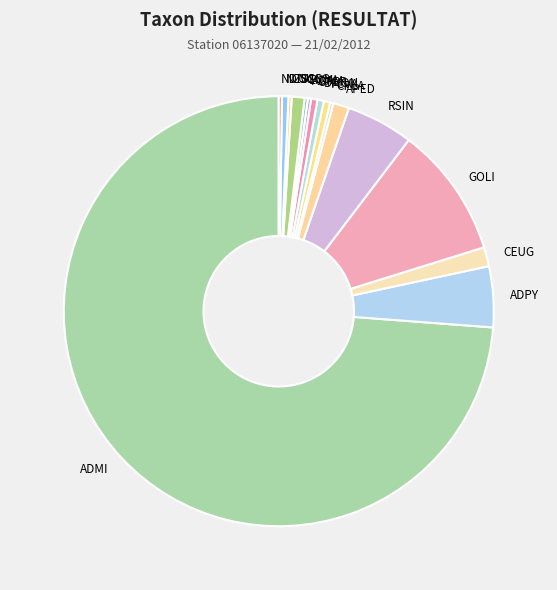

Which slice represents more than half of the pie?

ADMI